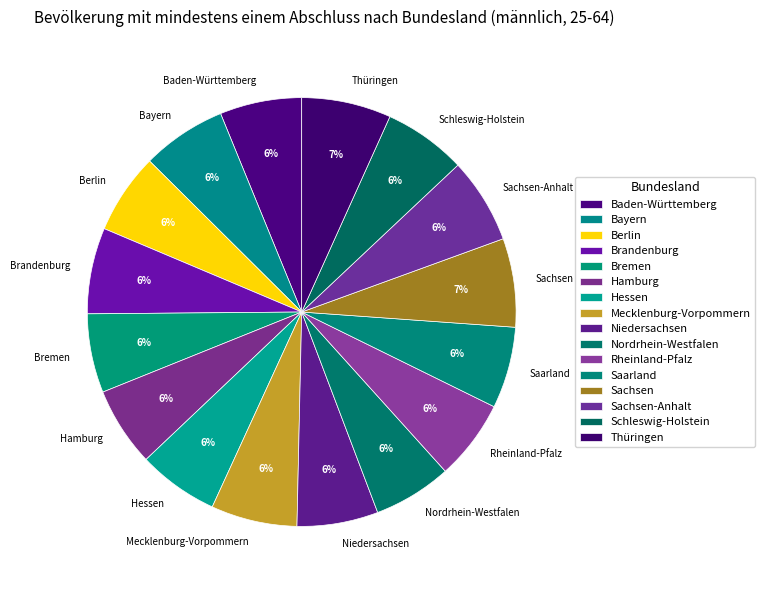

Do Hessen and Sachsen together represent more than half of the pie?

No